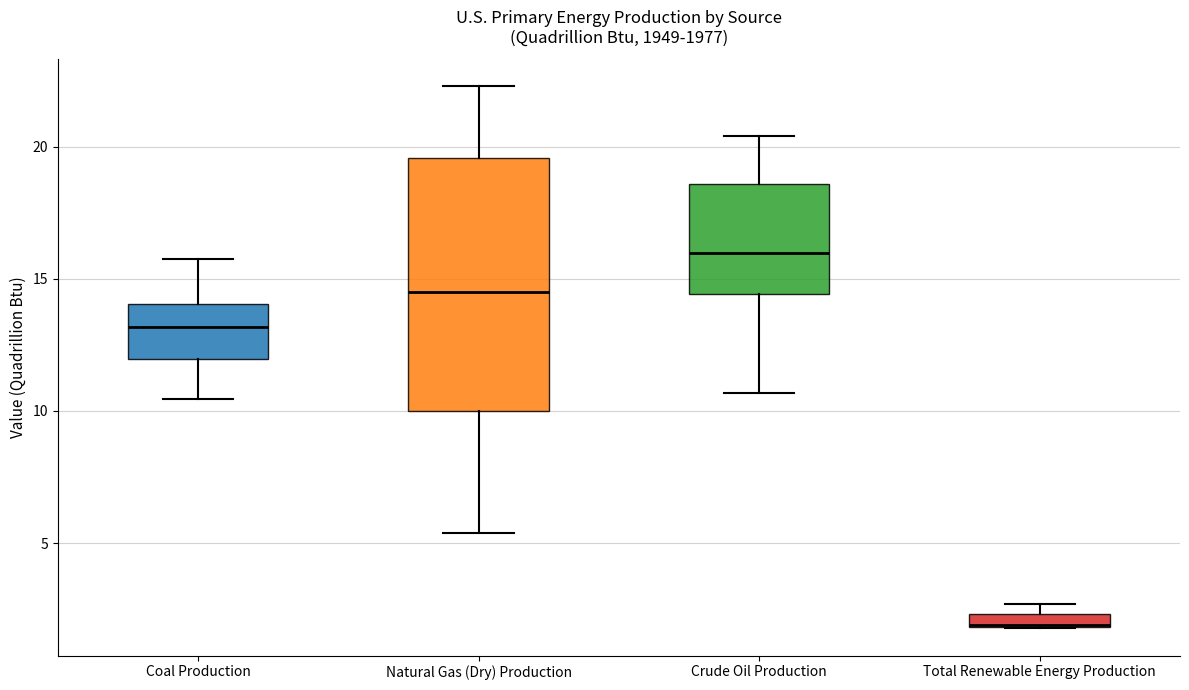

Where is the lower edge of the box for Total Renewable Energy Production on the y-axis? The values are not printed on the chart, so give them approximately, as read against the axis.

2.0